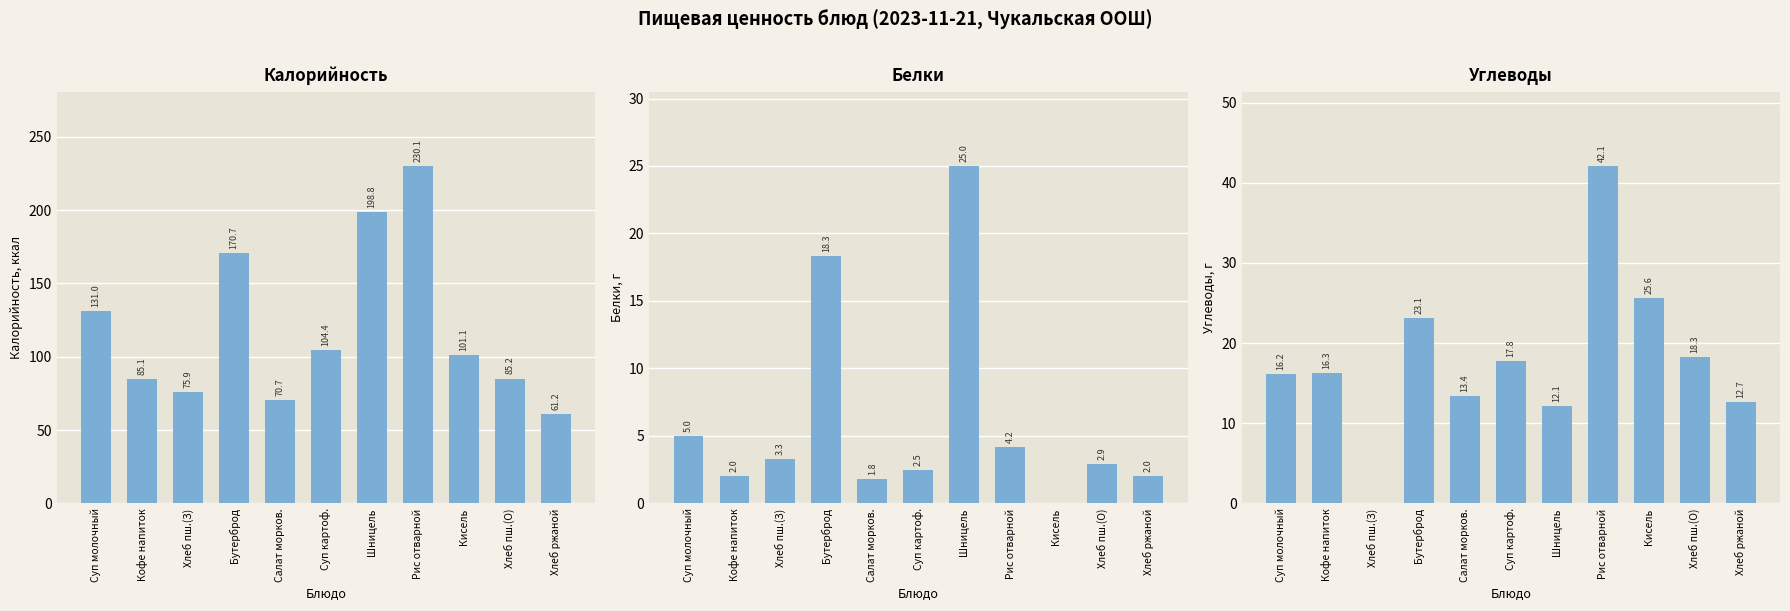

Reading left to right, list all the values displayed in this chart.

Калорийность: Суп молочный=131.0	Кофе напиток=85.1	Хлеб пш.(З)=75.9	Бутерброд=170.7	Салат морков.=70.7	Суп картоф.=104.4	Шницель=198.8	Рис отварной=230.1	Кисель=101.1	Хлеб пш.(О)=85.2	Хлеб ржаной=61.2
Белки: Суп молочный=5.0	Кофе напиток=2.0	Хлеб пш.(З)=3.3	Бутерброд=18.3	Салат морков.=1.8	Суп картоф.=2.5	Шницель=25.0	Рис отварной=4.2	Кисель=0.0	Хлеб пш.(О)=2.9	Хлеб ржаной=2.0
Углеводы: Суп молочный=16.2	Кофе напиток=16.3	Хлеб пш.(З)=0.0	Бутерброд=23.1	Салат морков.=13.4	Суп картоф.=17.8	Шницель=12.1	Рис отварной=42.1	Кисель=25.6	Хлеб пш.(О)=18.3	Хлеб ржаной=12.7